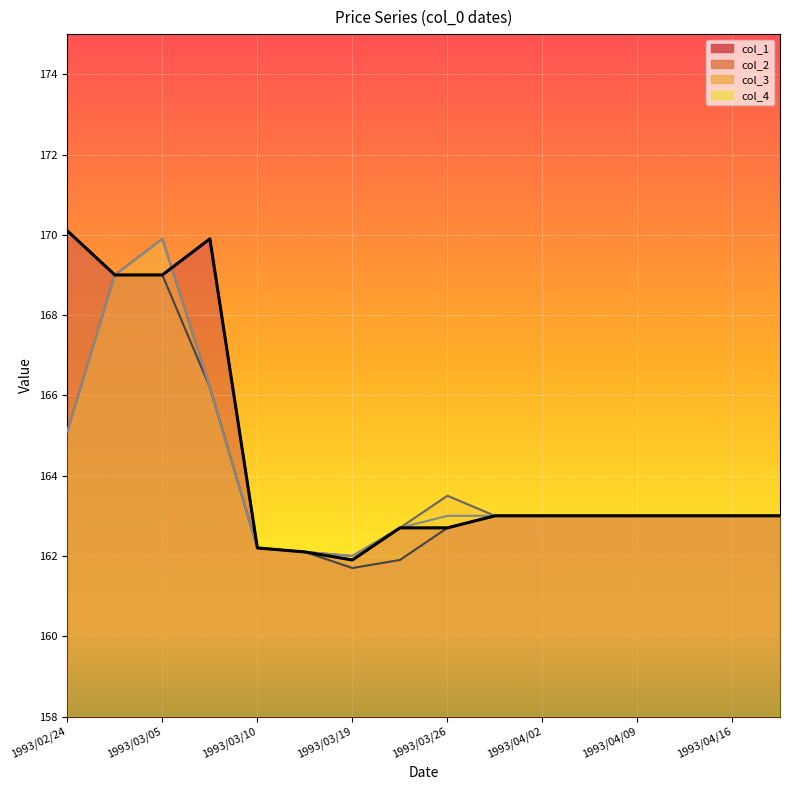

At which category is the sum across all series the highest?

1993/03/05